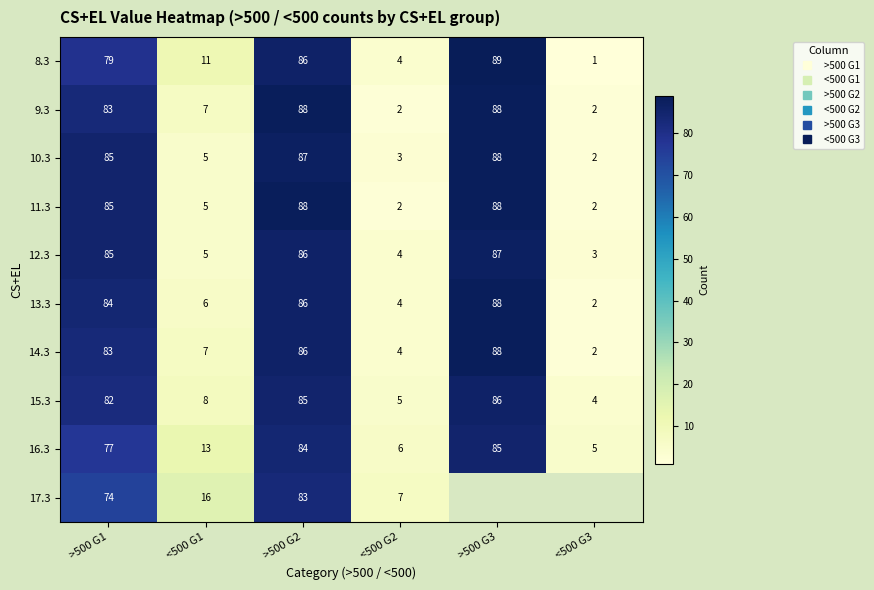

List the series in order of their peak value, lowest first.

17.3, 16.3, 15.3, 12.3, 9.3, 10.3, 11.3, 13.3, 14.3, 8.3